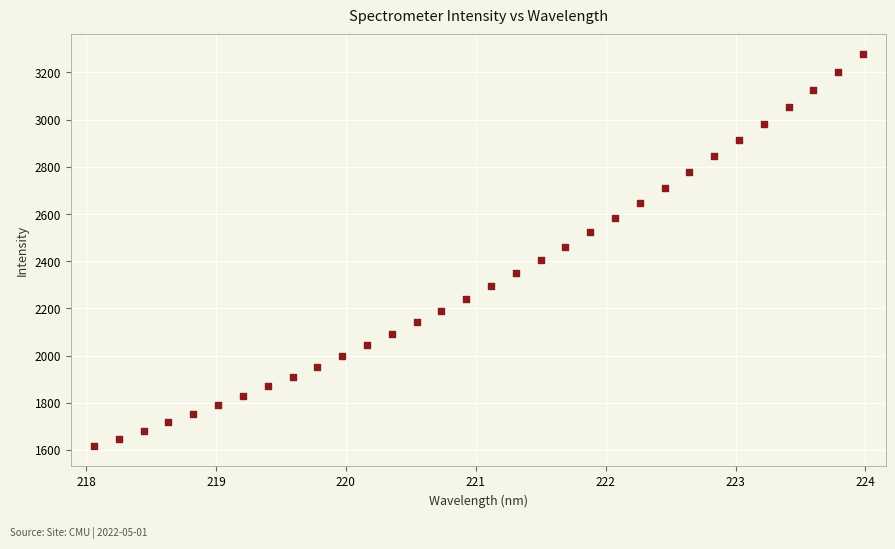

What is the range of Y values (max minus min)?

1663.1